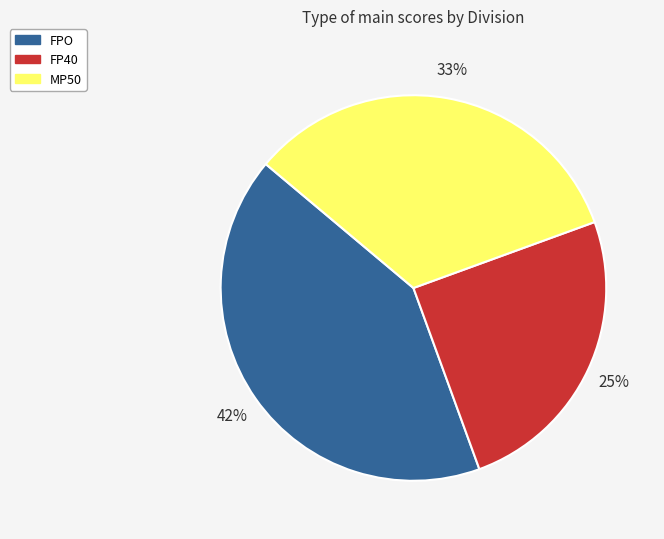

True or false: MP50 accounts for 33% of the total.

True